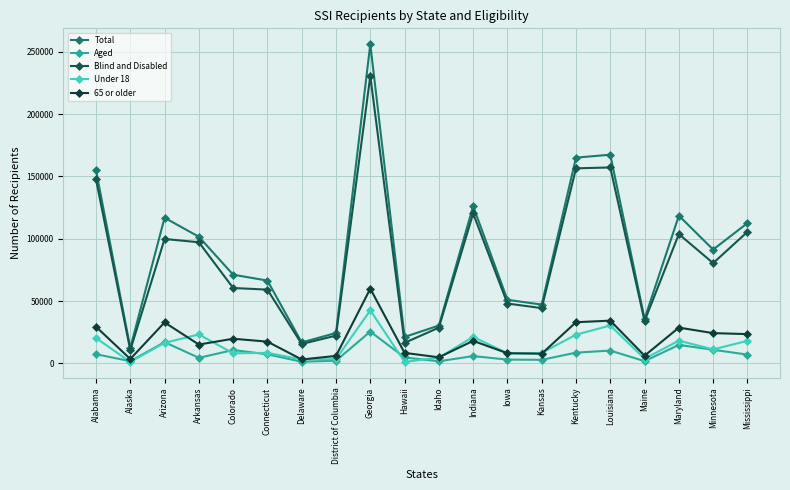

The value of Under 18 at Minnesota is 17568. True or false?

False